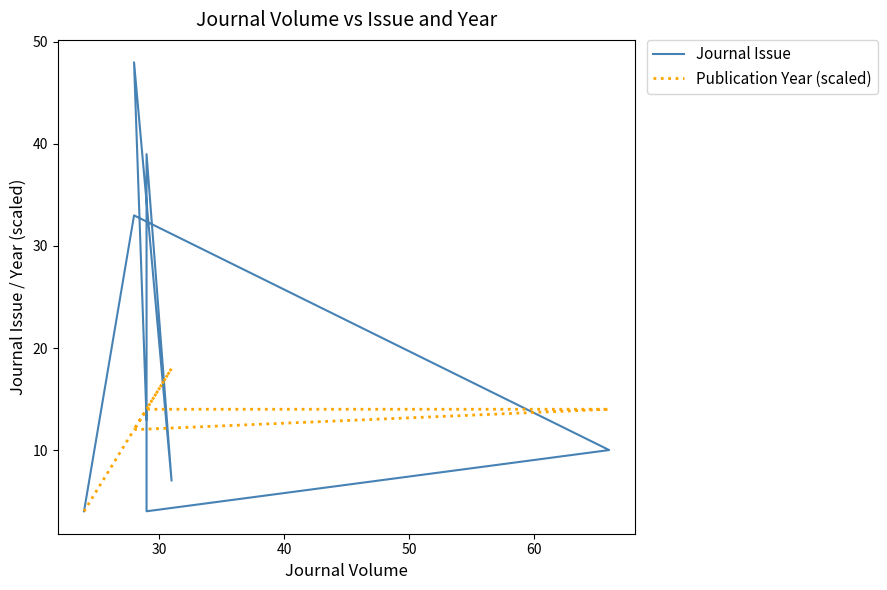

How many interior local valleys does the Journal Issue series have?

2